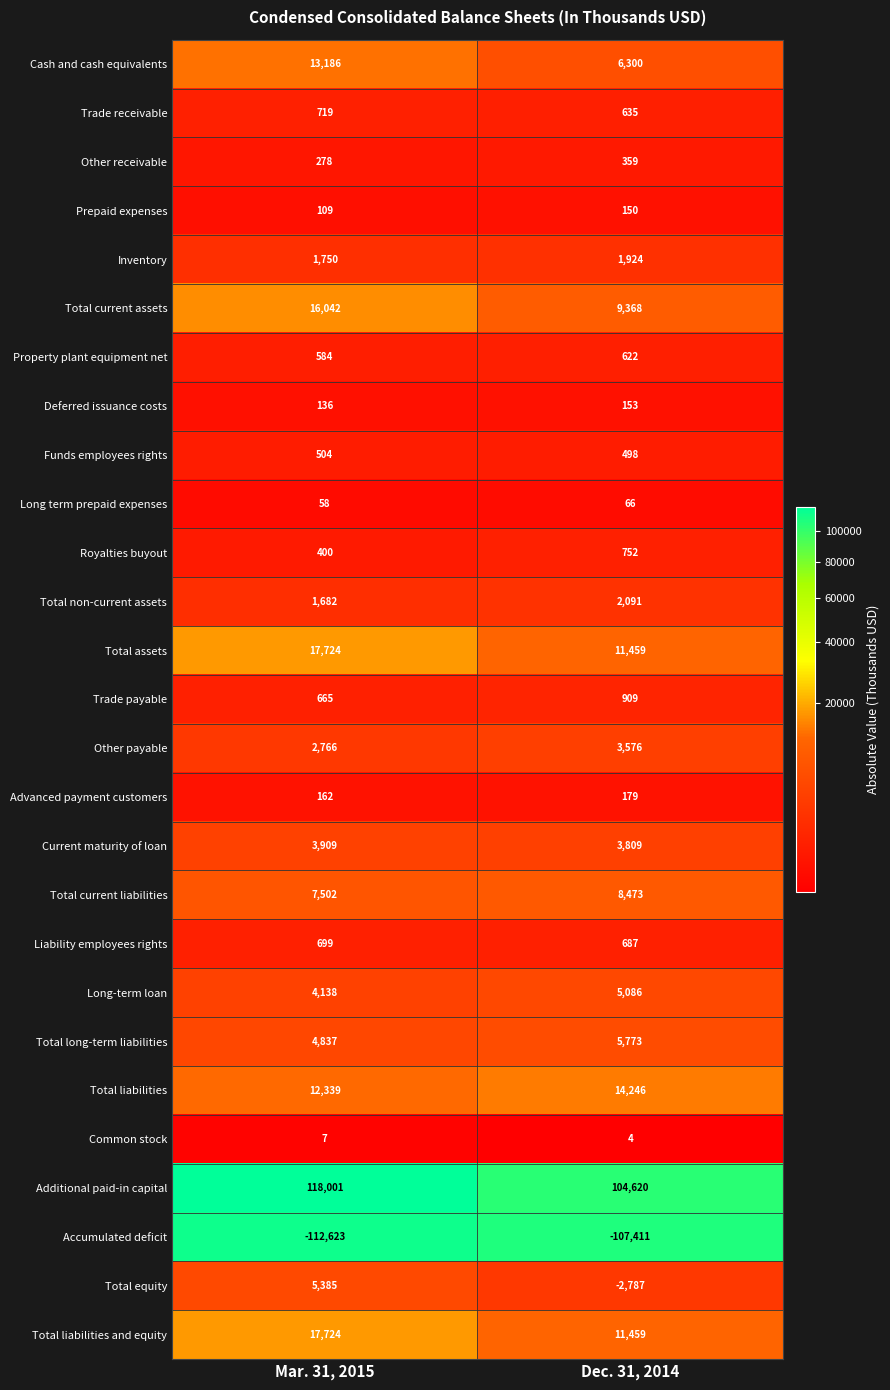

At how many categories does at least one series exceed 97603?

2